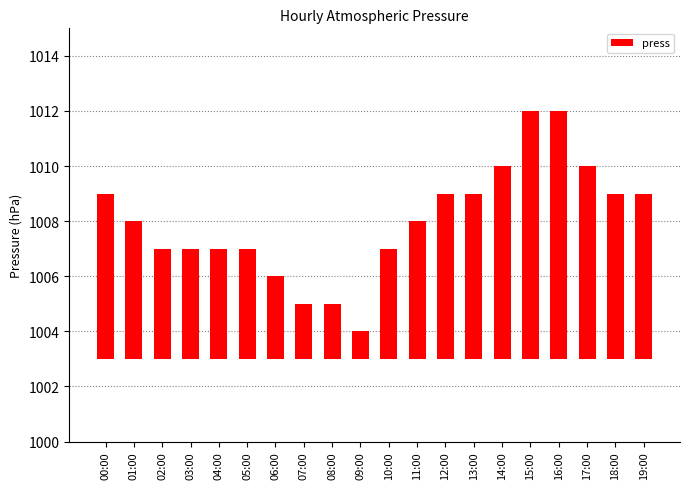

Which has a higher value, 07:00 or 14:00?

14:00